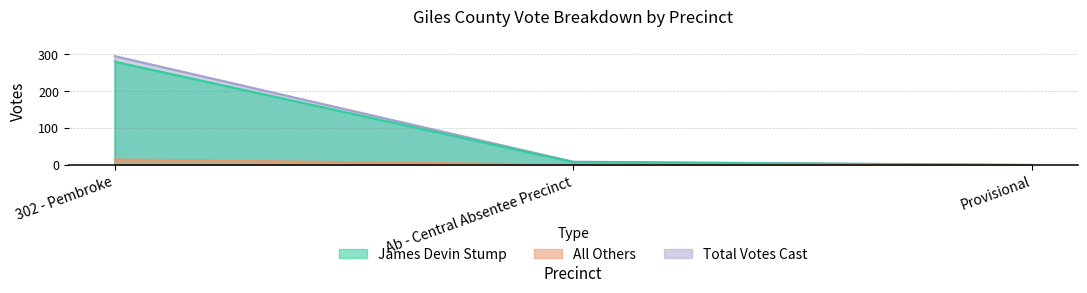

How many positive values does the All Others series have?

2